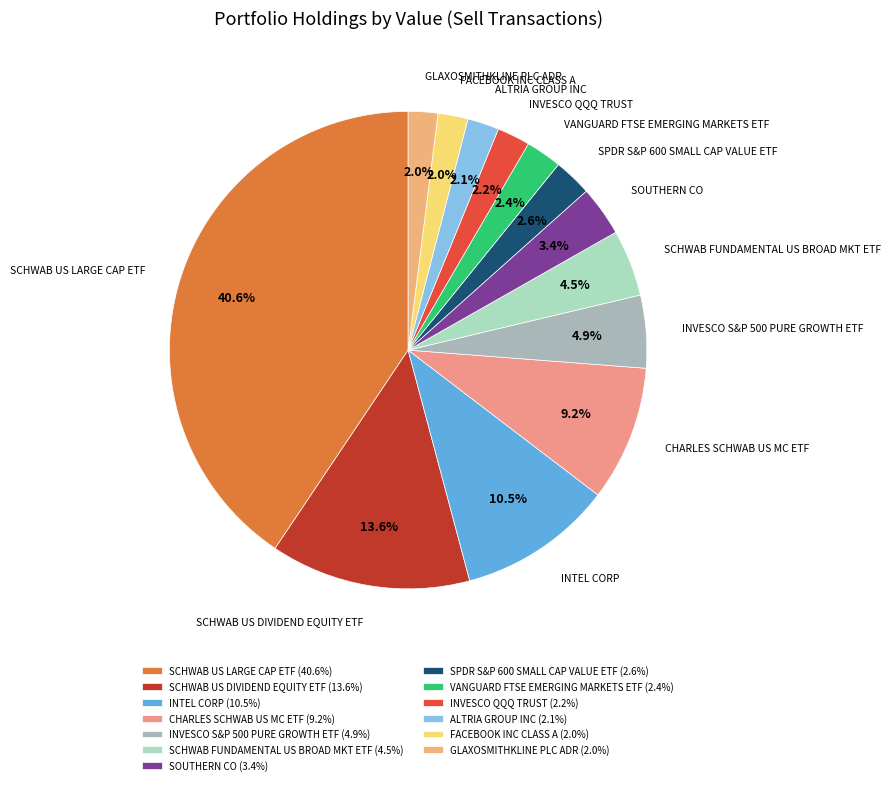

The SCHWAB US DIVIDEND EQUITY ETF slice represents 14% of the pie. True or false?

True